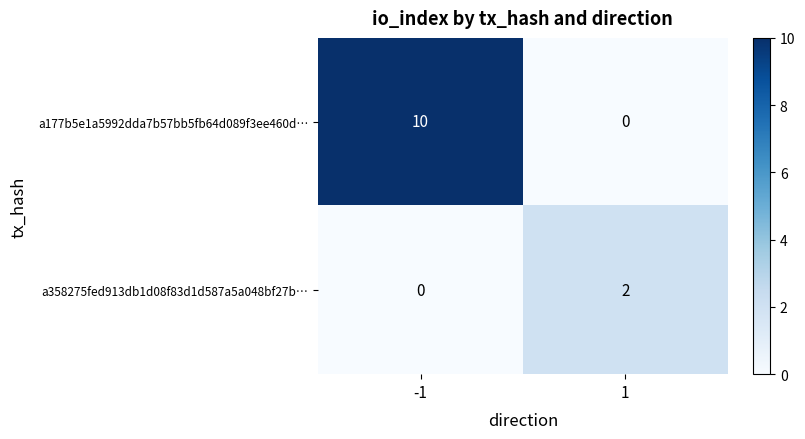

What is the maximum value shown in the chart?

10